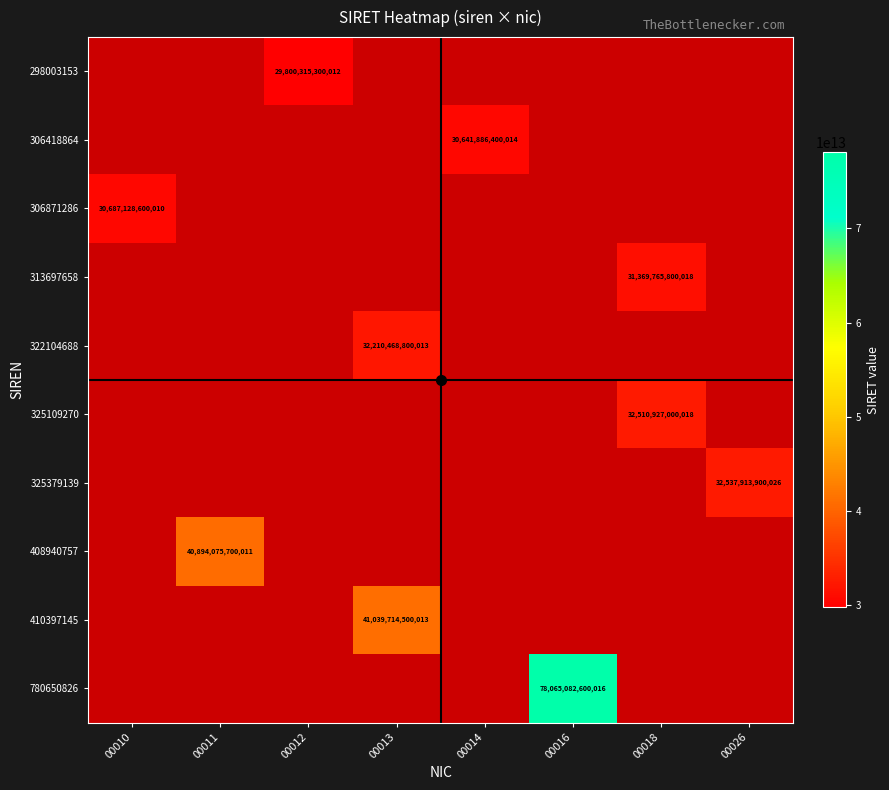

Which has a higher value, 00010 or 00018?

00018